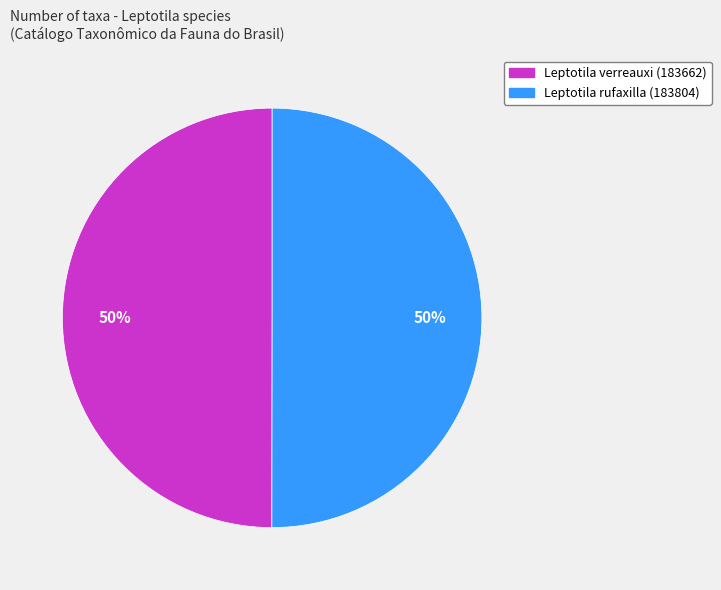

What percentage is the Leptotila verreauxi (183662) slice, to the nearest percent?

50%